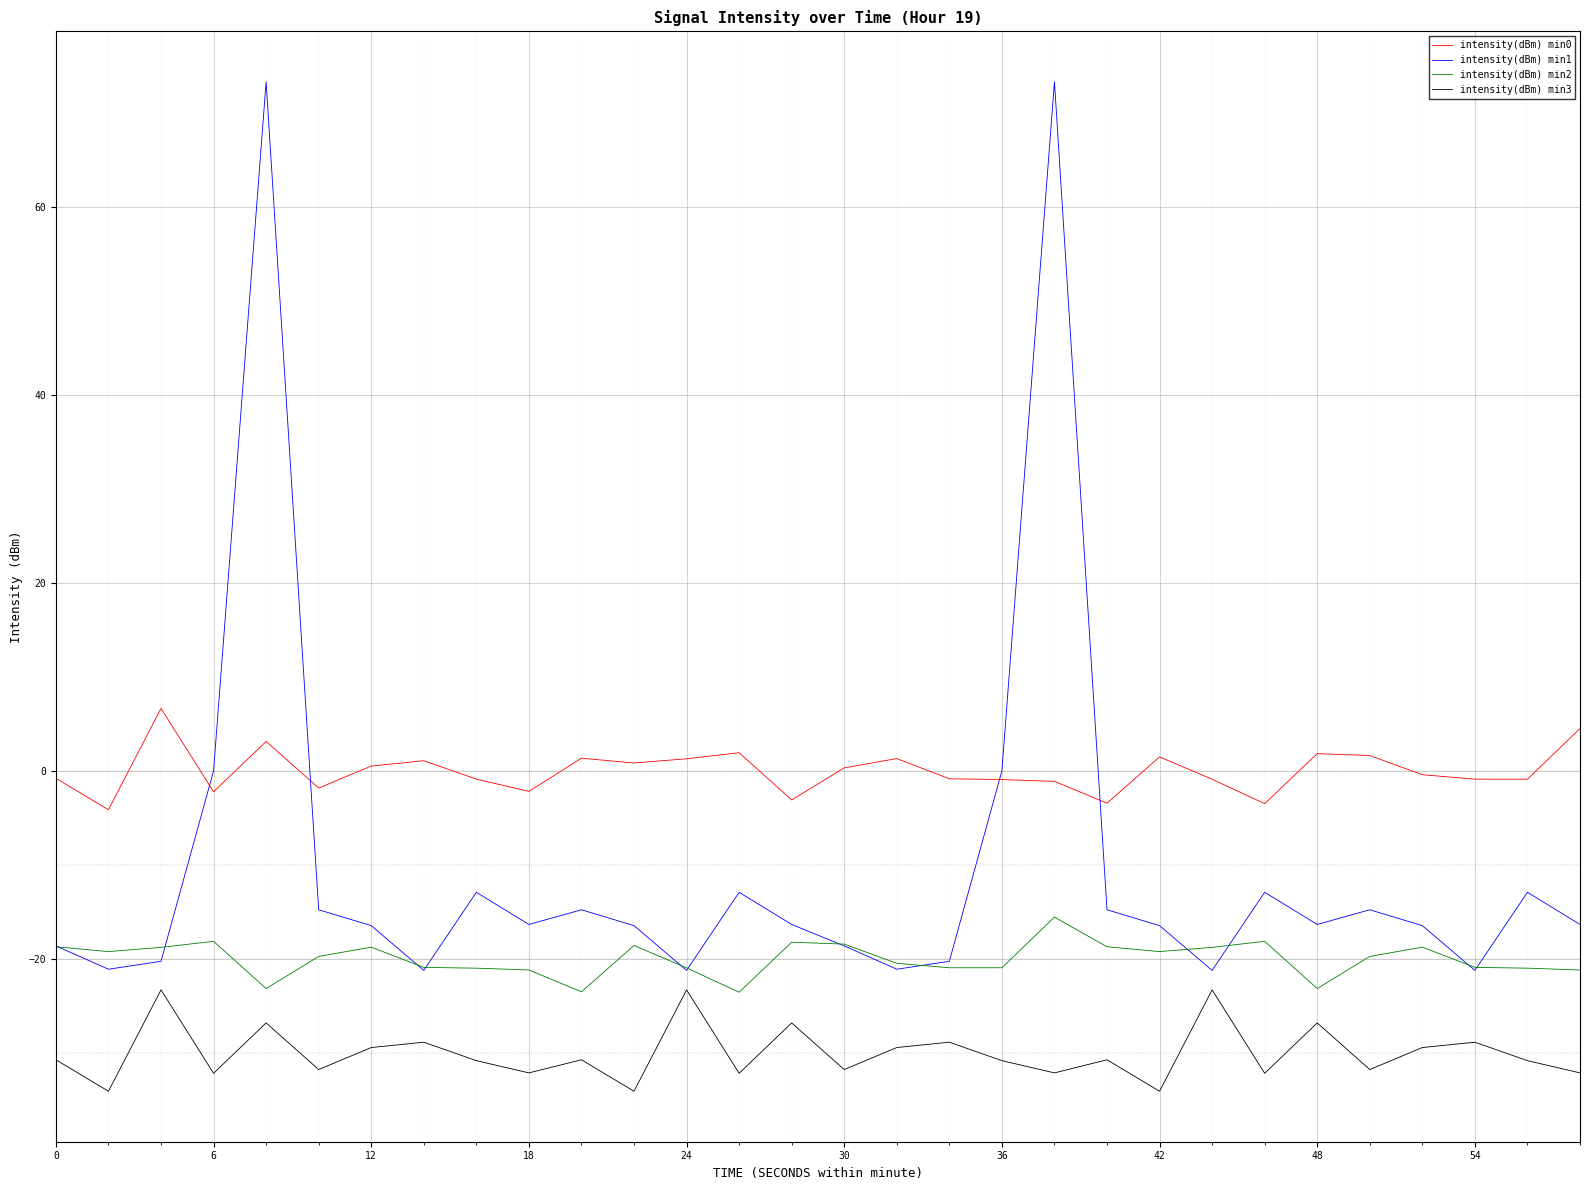

What is the highest value of the intensity(dBm) min1 series?

73.3